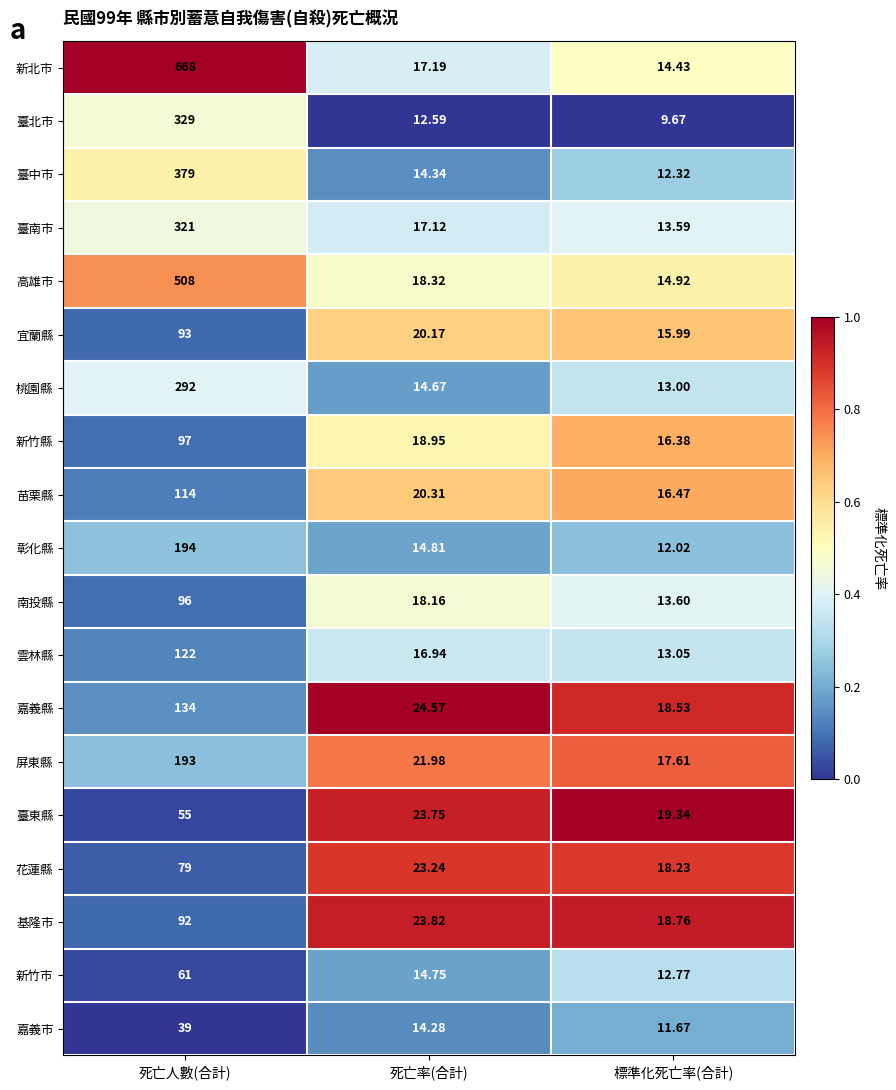

At which label does 基隆市 first exceed 23?

死亡人數(合計)